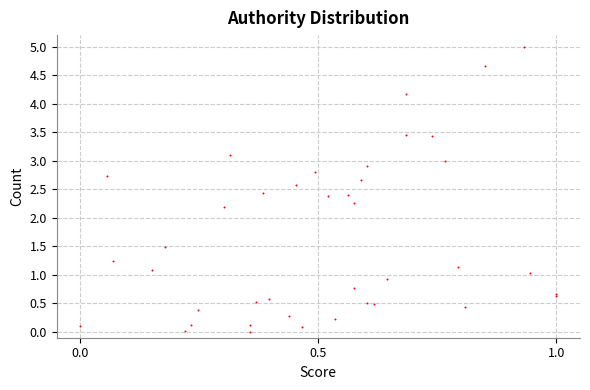

What Y value in the scatter plot is closest to 2?

2.2